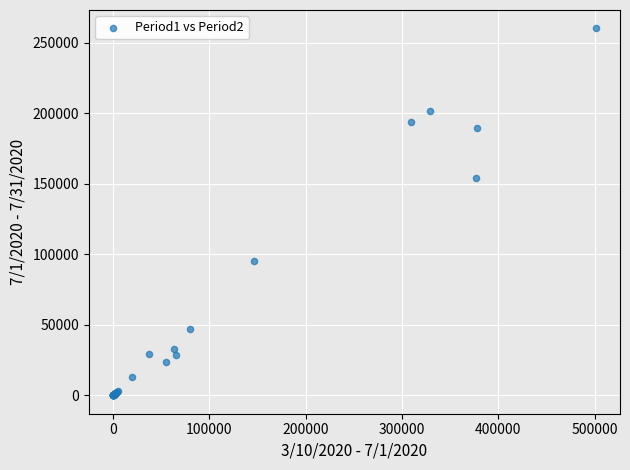

What Y value in the scatter plot is closest to 130163?

154342